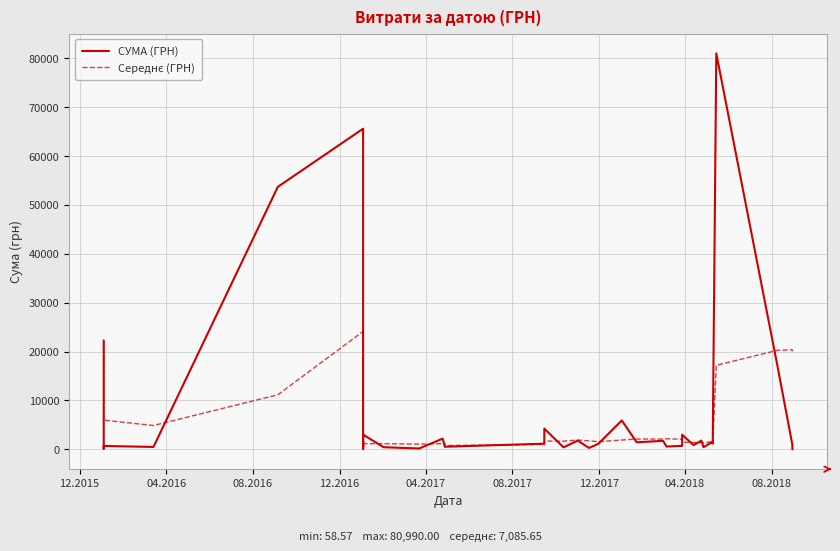

How many intersections are there between СУМА (ГРН) and Середнє (ГРН)?

16